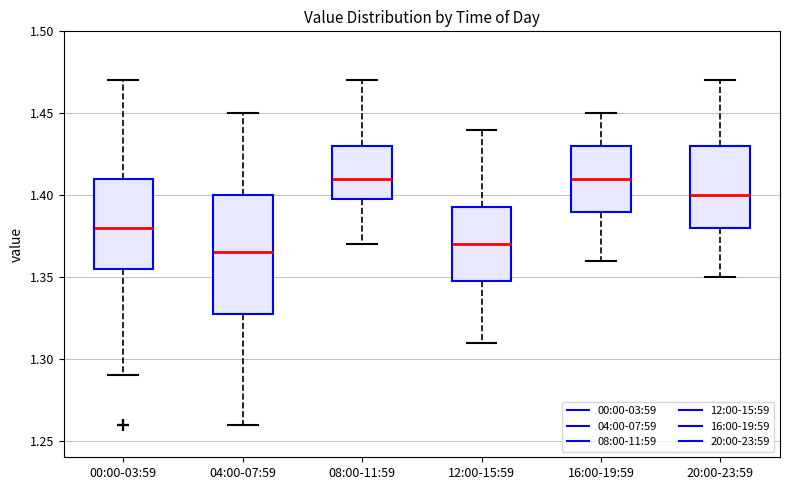

Comparing the boxes themselves (not the whiskers), which one is the tallest?

04:00-07:59